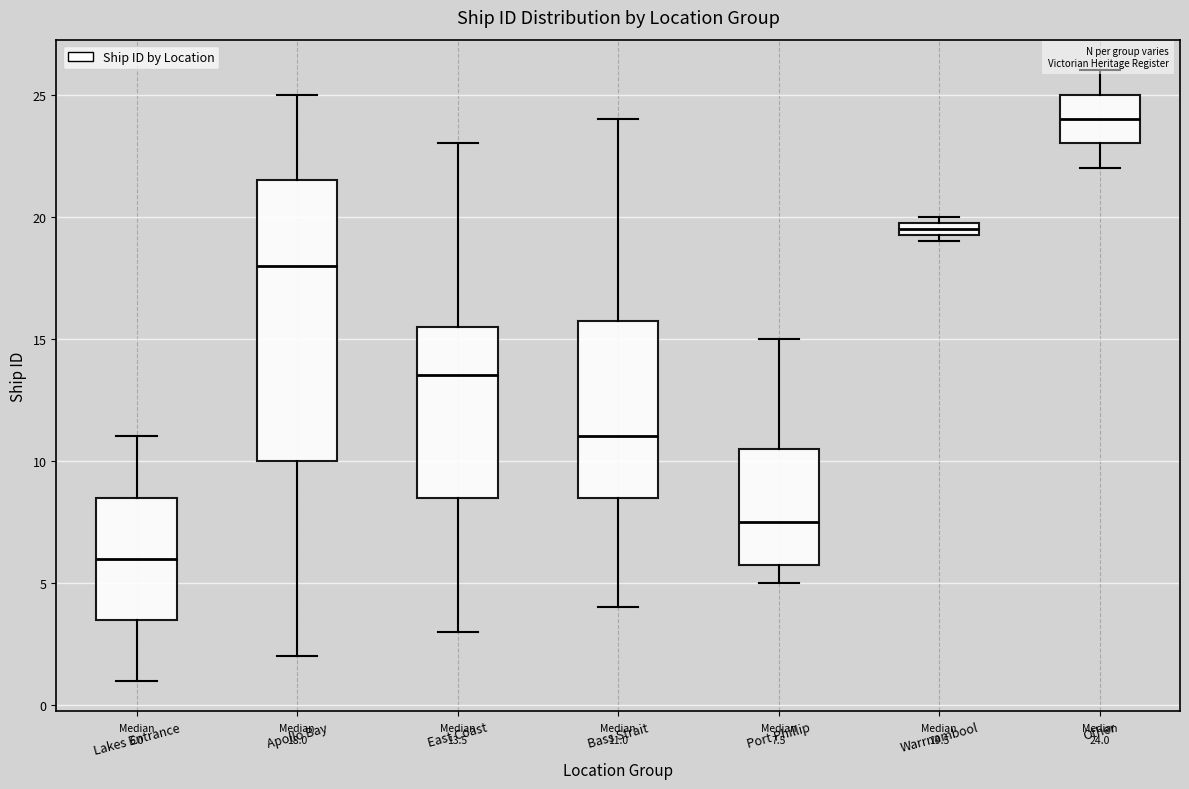

Which box has the highest median line?

Other